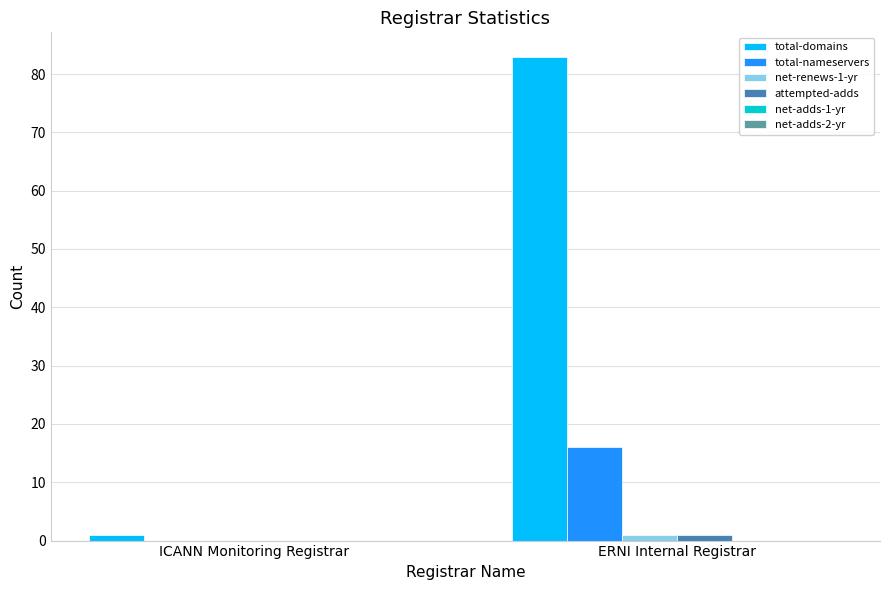

The value of total-domains at ERNI Internal Registrar is 19. True or false?

False